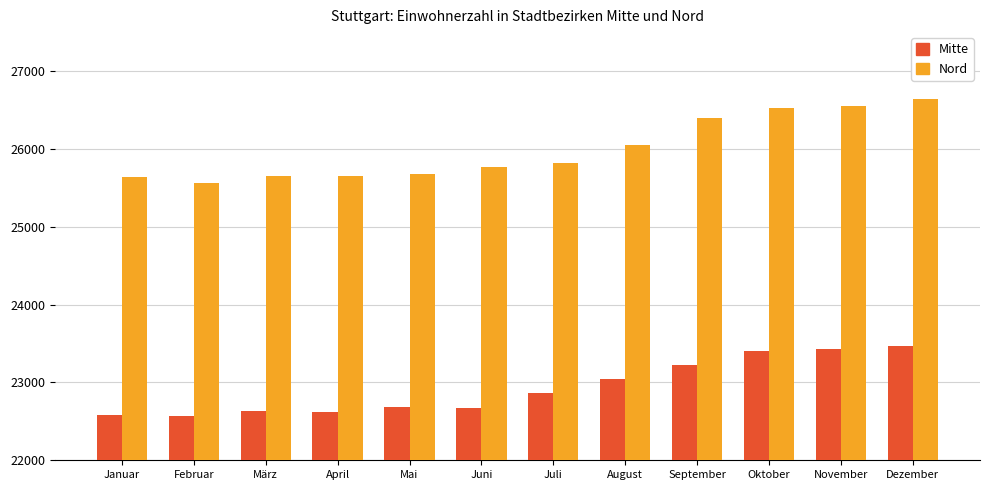

What is the label of the 4th bar from the right?

September